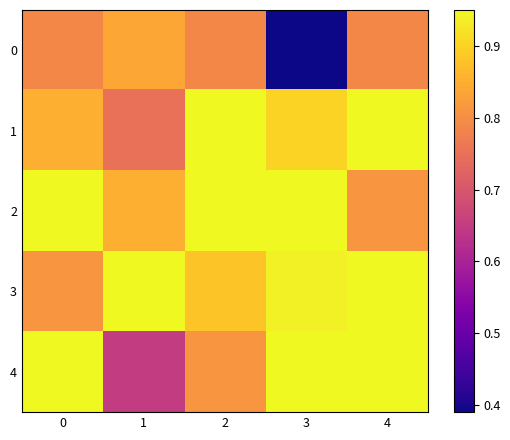

What is the total value across all series at 2?

4.4